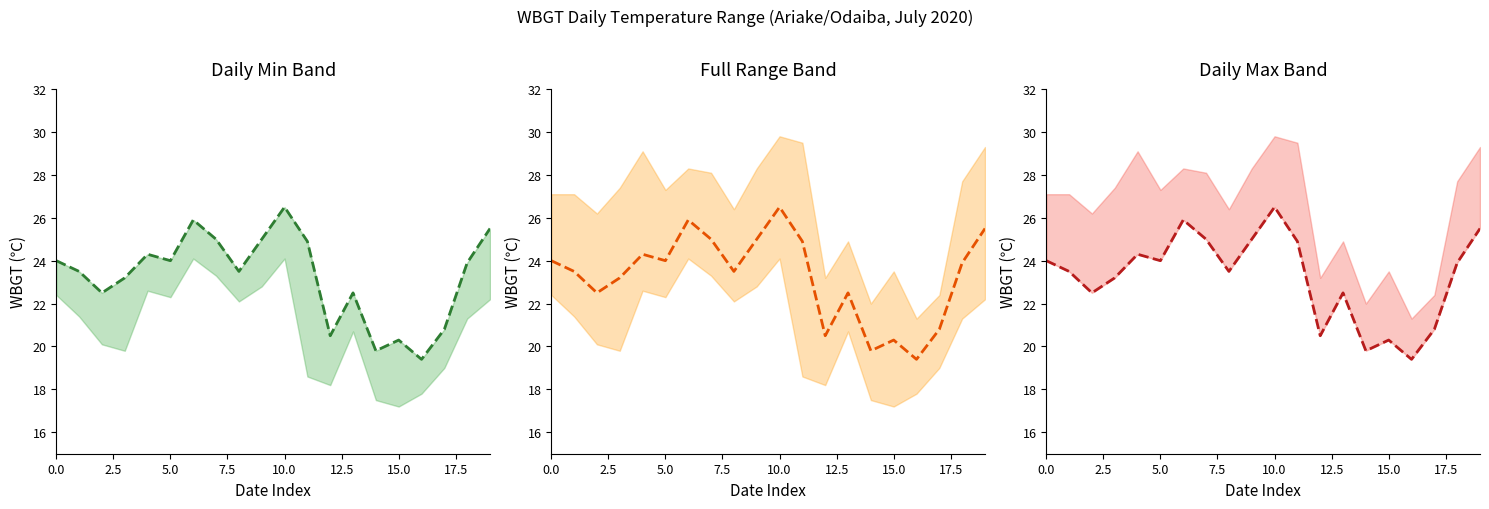

What is the value of the 18th point from the left?

20.8